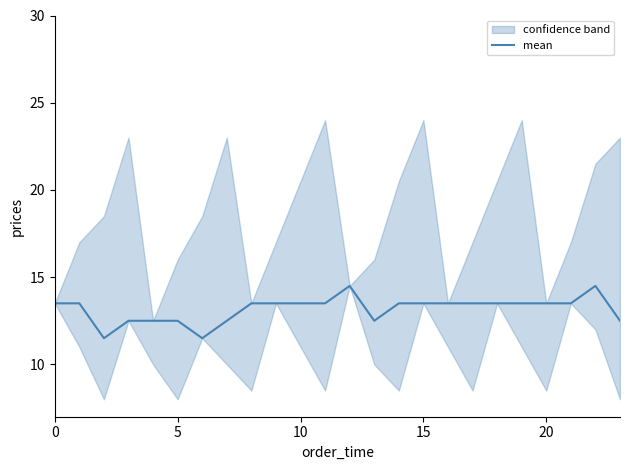

How many lines are shown in the chart?

1